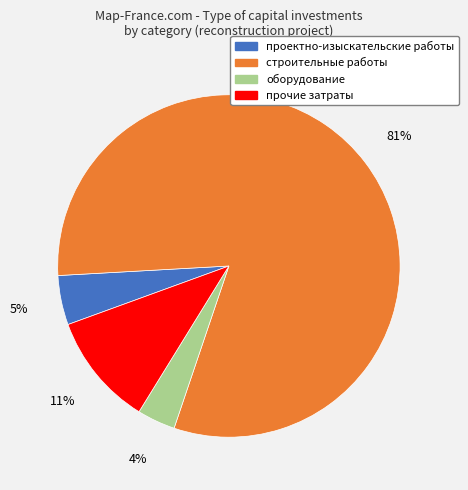

Which category has the smallest portion of the pie?

оборудование